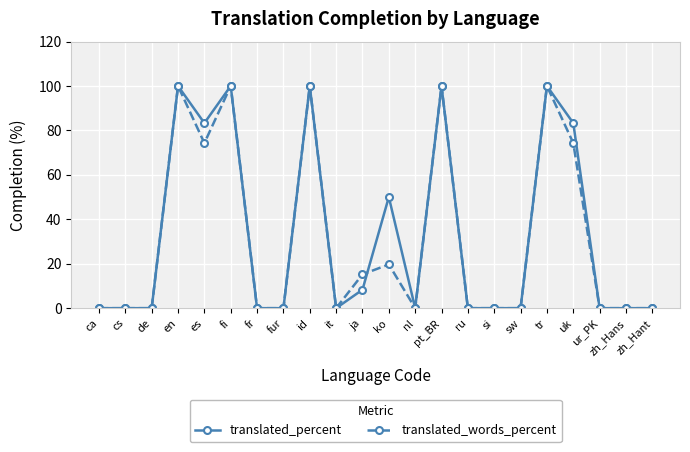

What is the label of the 13th point from the left?

nl